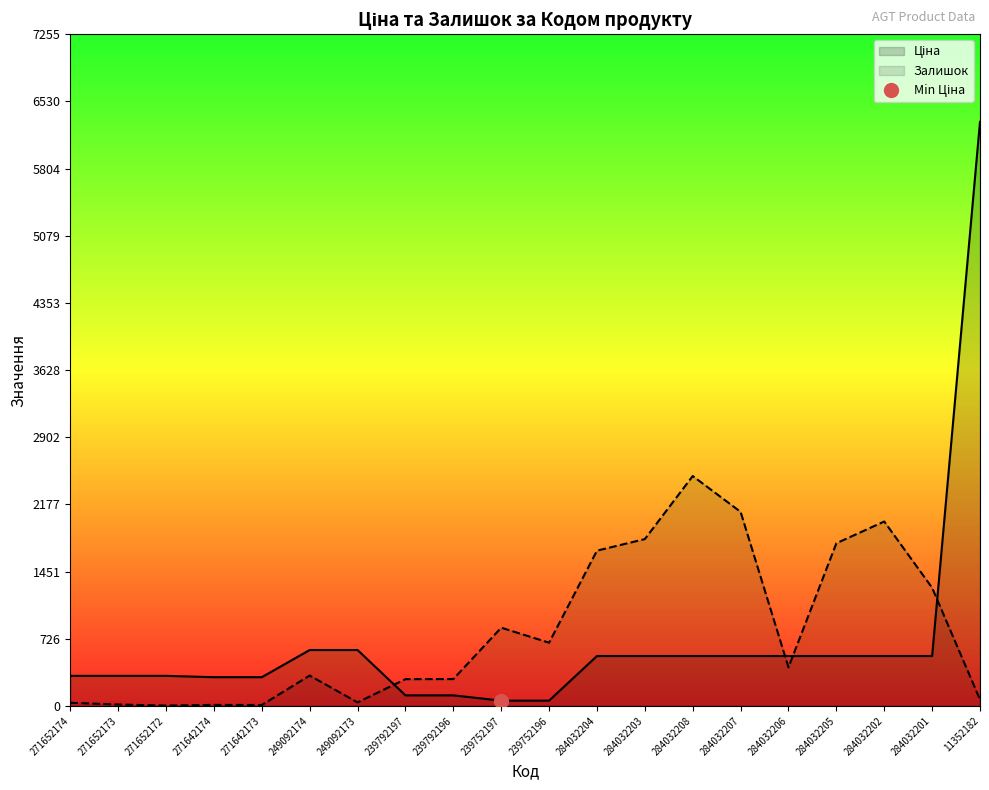

The Ціна series shows 439.6 at 271642173. True or false?

False